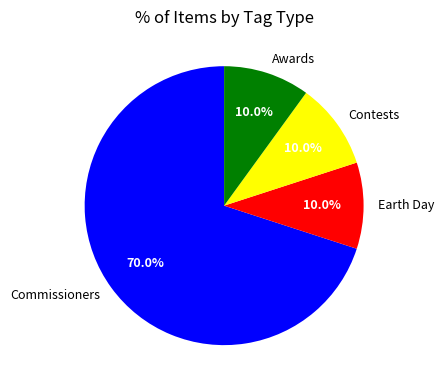

Which slice is the largest?

Commissioners